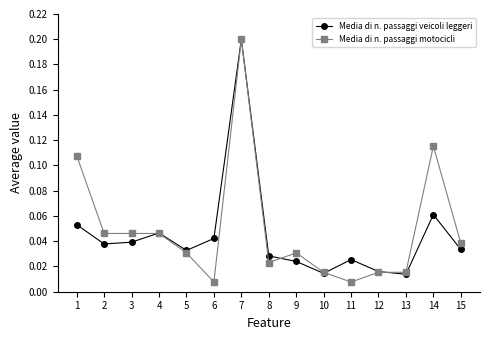

At which category does Media di n. passaggi veicoli leggeri reach its first local peak?

4